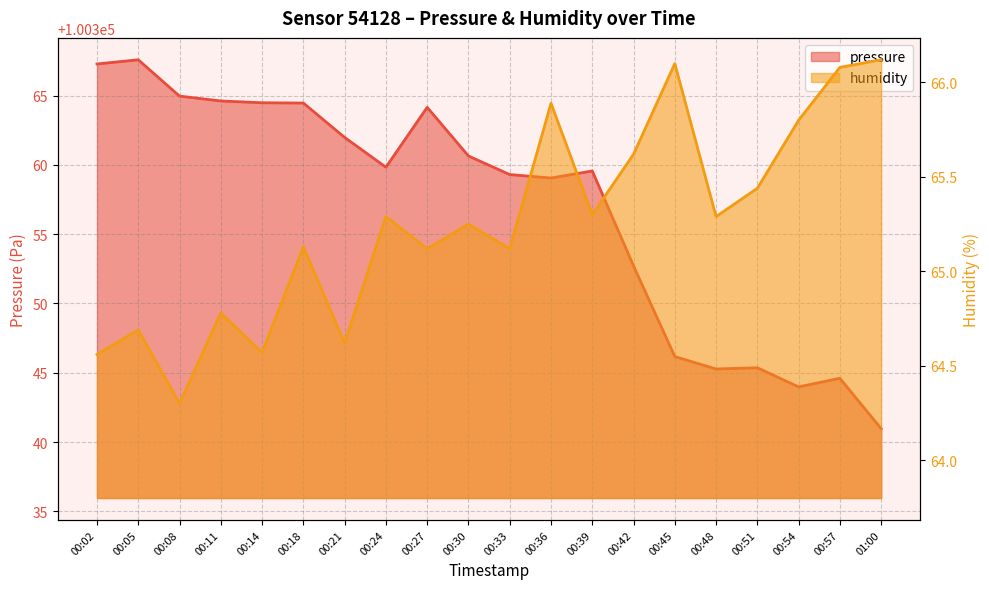

At which category does the chart reach its minimum across all series?

00:08